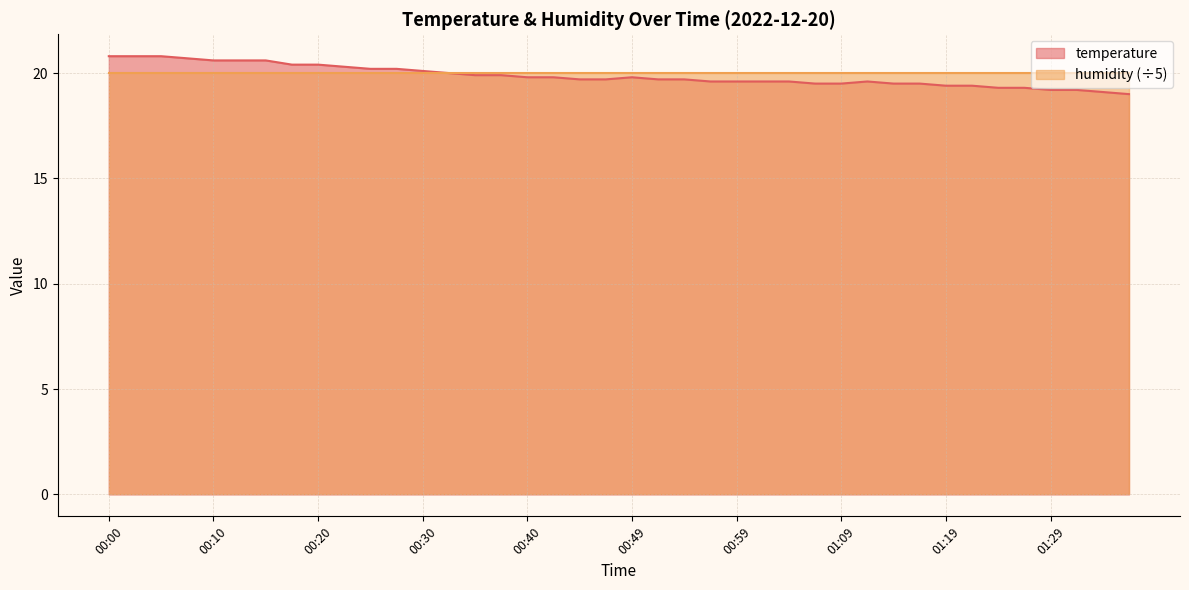

What is the difference between the maximum and minimum values?

1.8